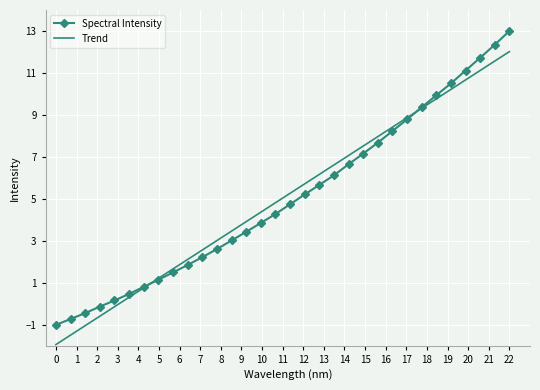

Which series has the largest range (max minus min)?

Spectral Intensity